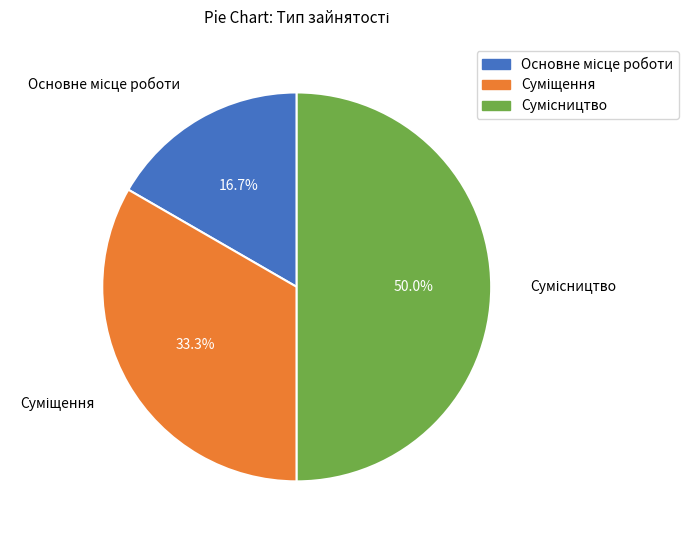

Which category has the biggest portion of the pie?

Сумісництво